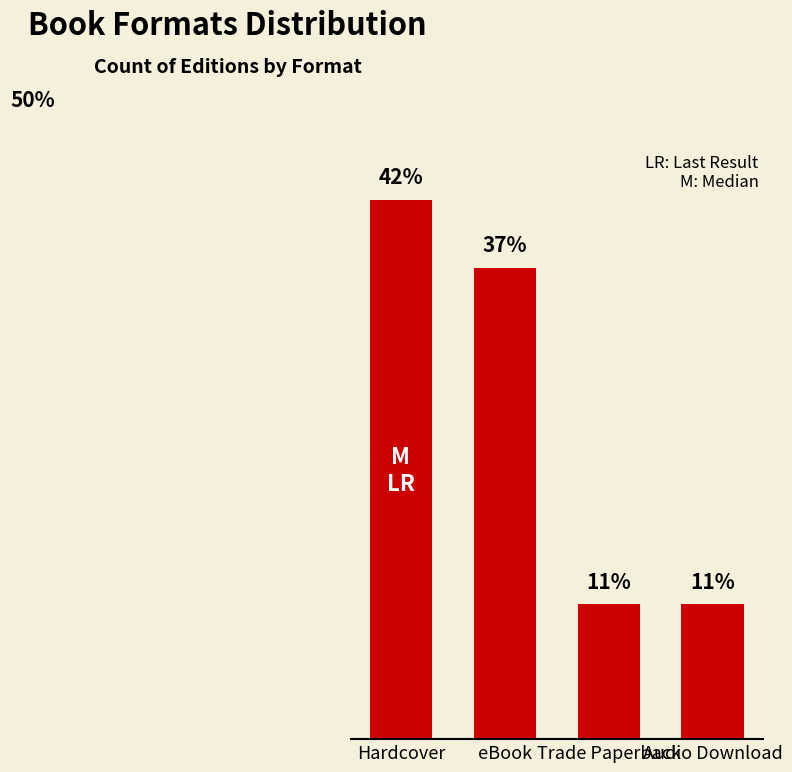

Which label corresponds to the largest value in the chart?

Hardcover